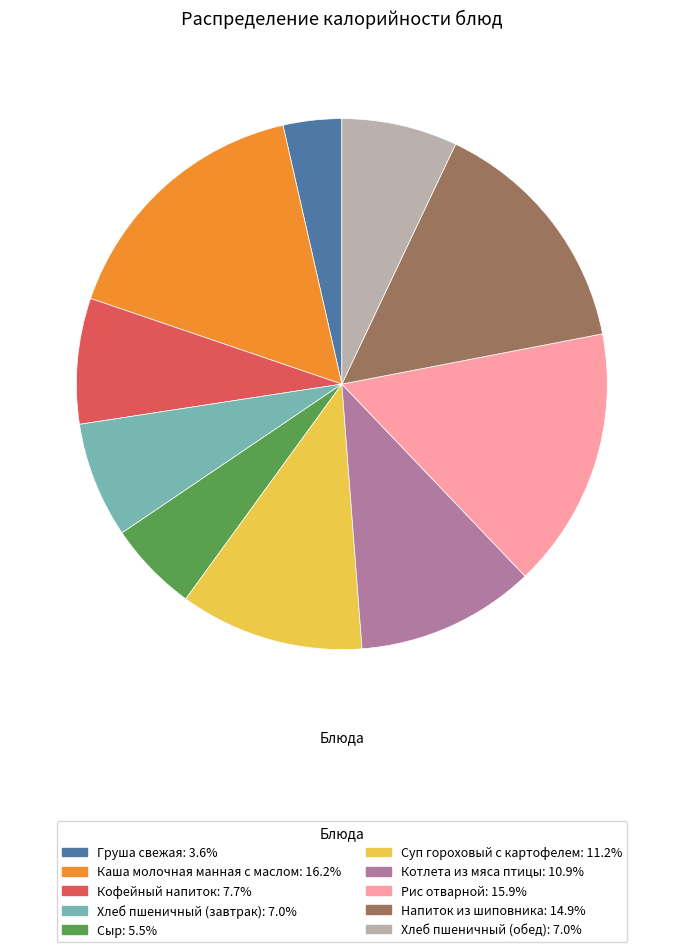

Is it true that Суп гороховый с картофелем is 26% of the pie?

False